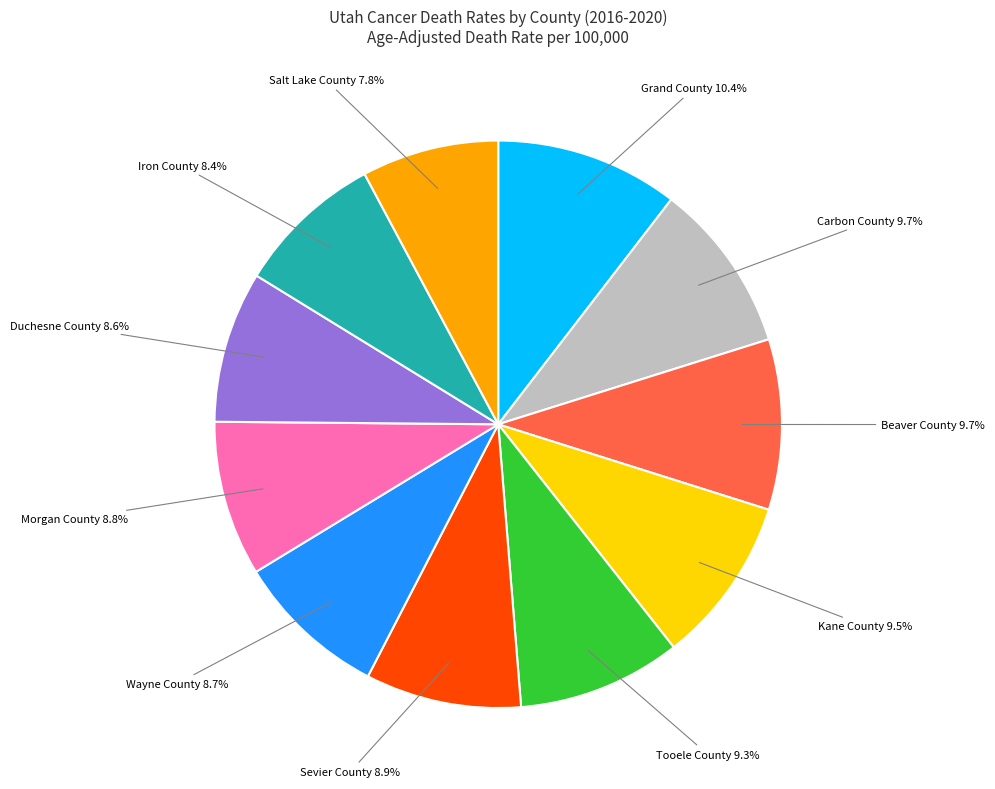

Does any single category account for the majority?

No